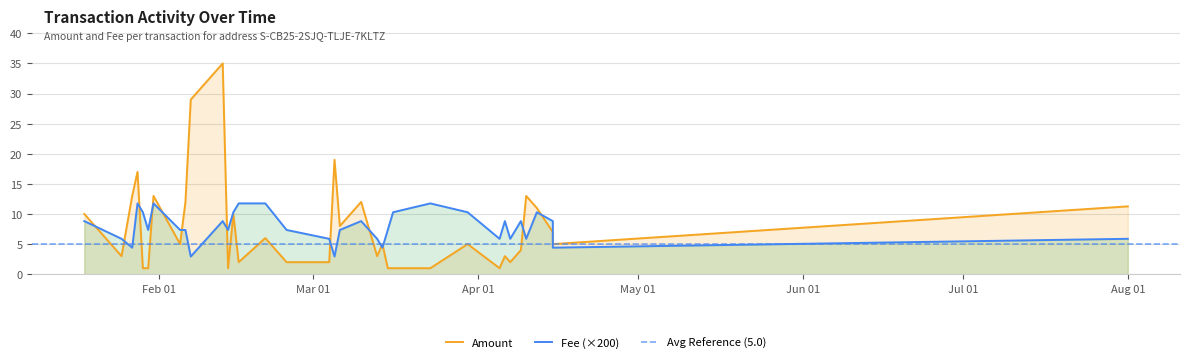

Reading right to left, what are all the values shown in this chart?

Amount: 11.3	5.0	7.0	11.0	13.0	4.0	2.0	3.0	1.0	5.0	1.0	1.0	1.0	5.0	3.0	12.0	8.0	19.0	2.0	2.0	6.0	2.0	10.0	1.0	35.0	29.0	12.0	5.0	13.0	1.0	1.0	17.0	13.0	3.0	10.0
Fee: 5.9	4.4	8.8	10.3	5.9	8.8	5.9	8.8	5.9	10.3	11.8	10.3	7.3	4.4	5.9	8.8	7.3	2.9	5.9	7.3	11.8	11.8	10.3	7.3	8.8	2.9	7.3	7.3	11.8	7.3	10.3	11.8	4.4	5.9	8.8